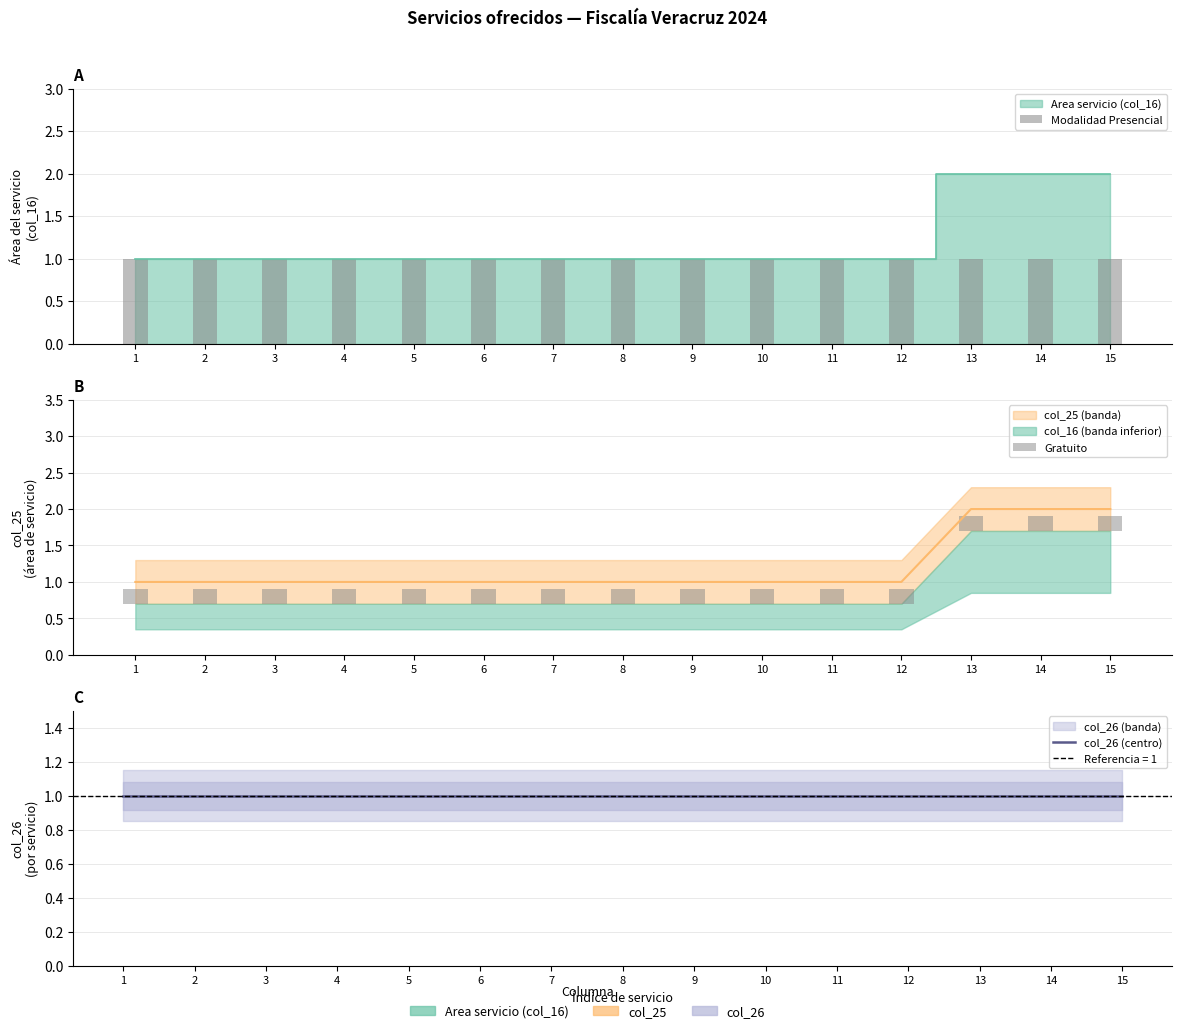

What value does the Gratuito series have at 12?

0.2